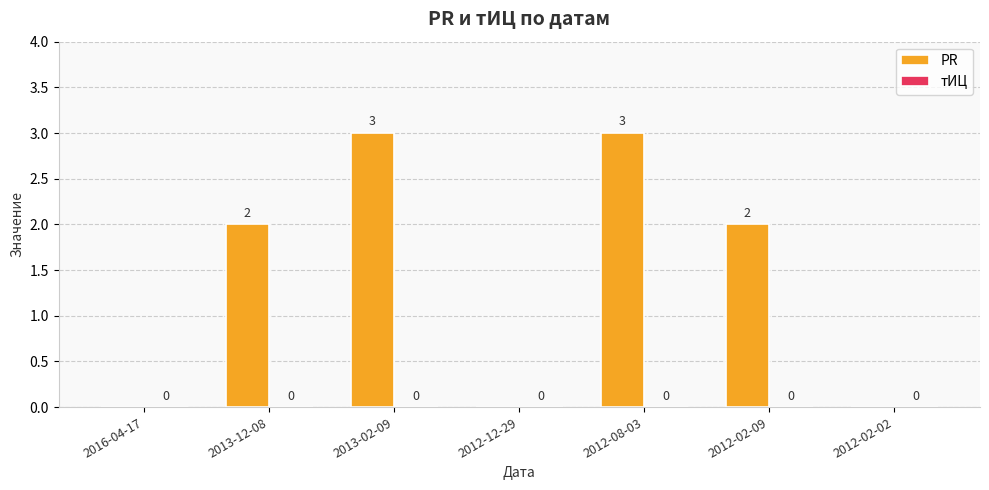

What is the maximum value shown in the chart?

3